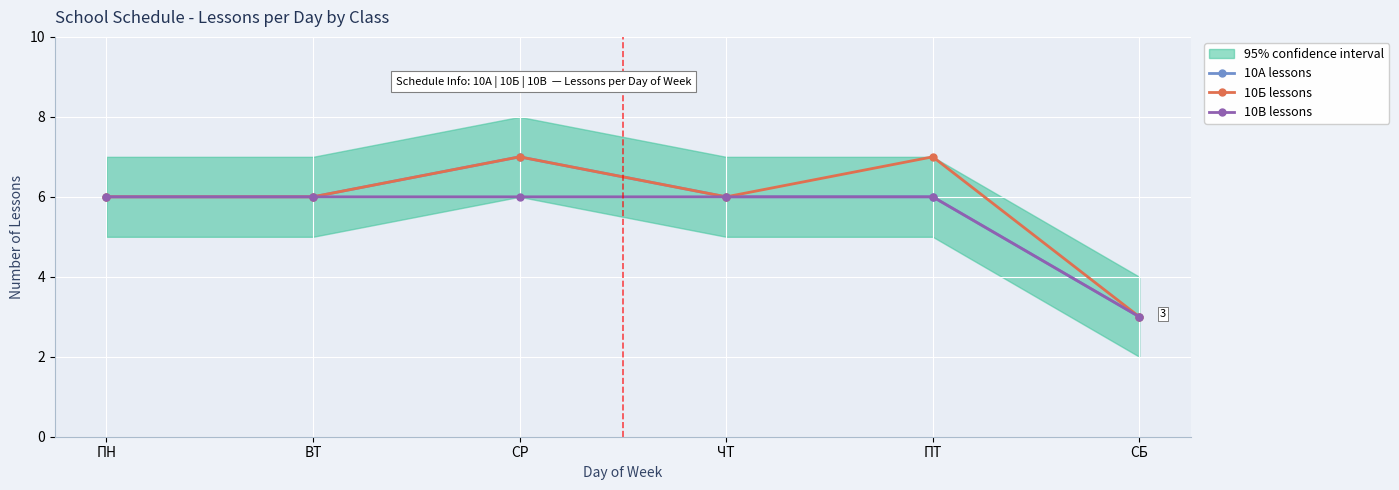

What is the sum of the 10Б lessons values at ВТ and СБ?

9